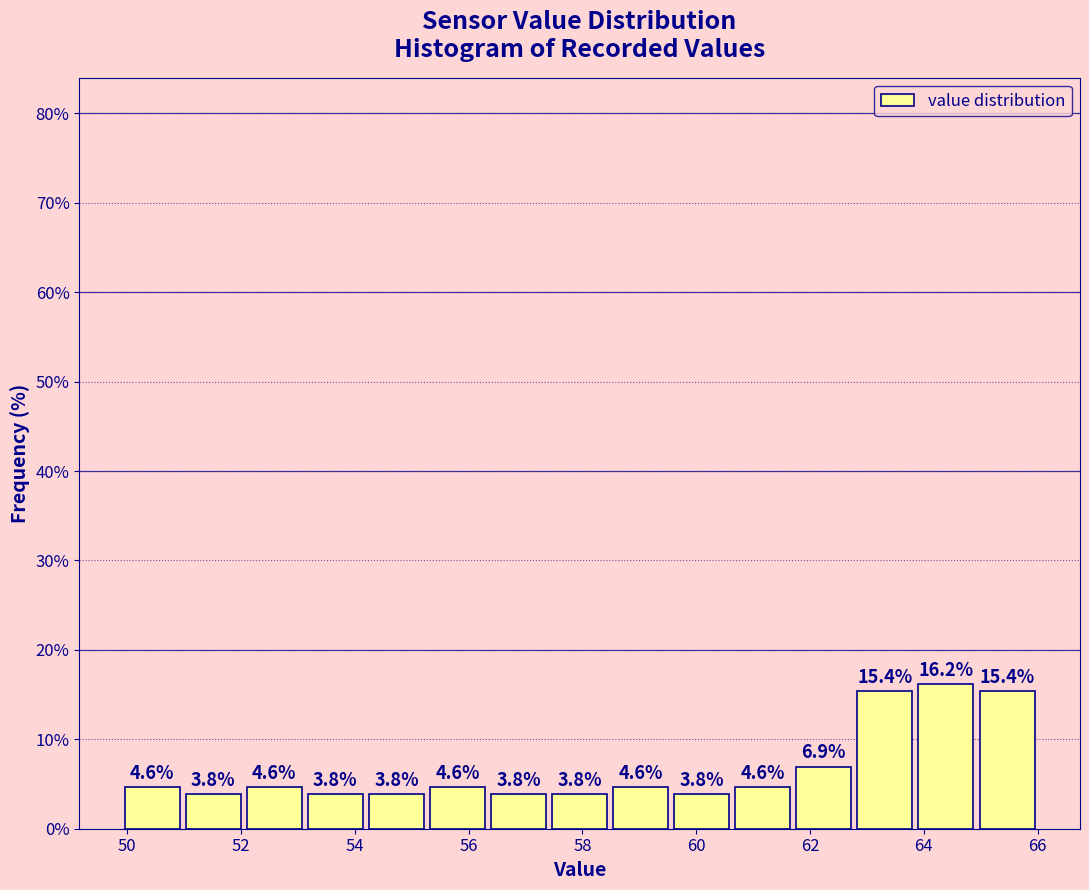

What is the height of the bar covering 55.2 to 56.4 on the x-axis? The bar edges are not printed on the chart, so give them approximately, as read against the axis.

4.6